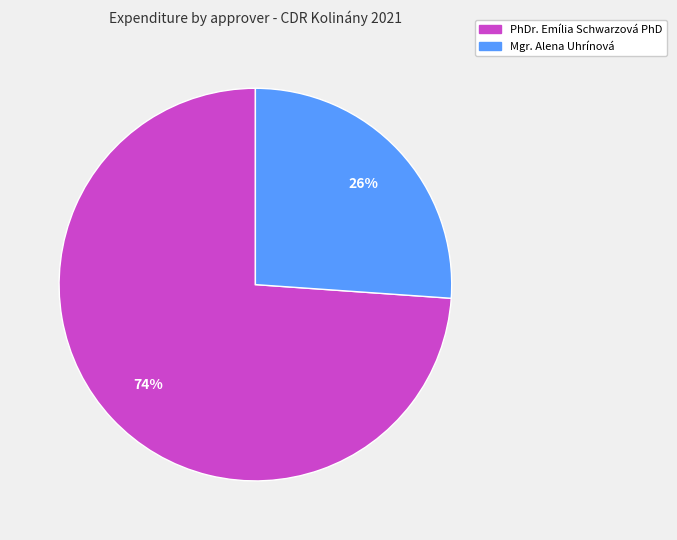

Is there any slice that represents more than half of the pie?

Yes